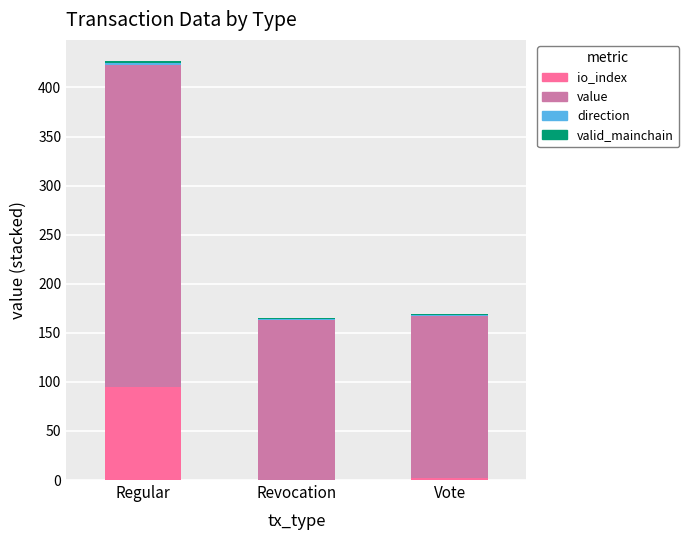

Is it true that io_index equals 0.0 at Revocation?

True